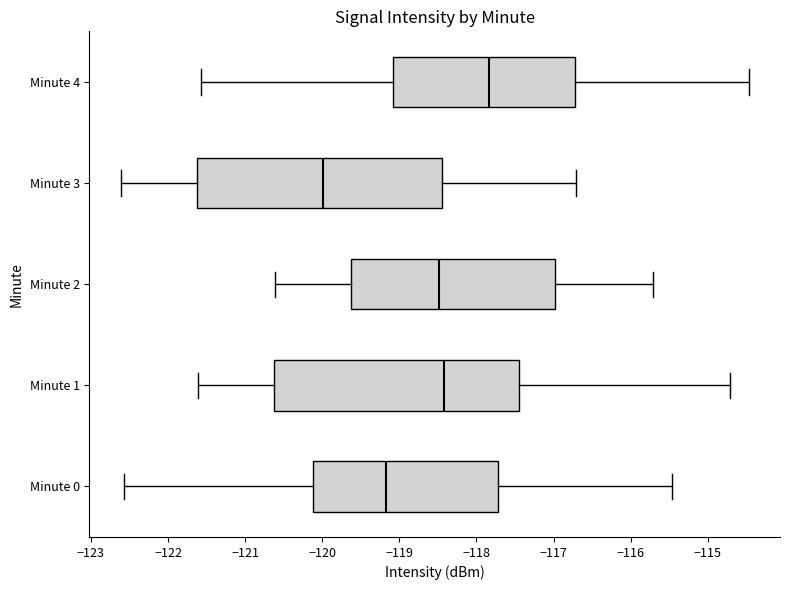

Reading bottom to top, transcribe this box plot: for each box, give where its median line is, the range the box spans, and where its two whiskers end, as read against the x-axis. The values are not printed on the chart, so give them approximately, as read against the axis.

Minute 0: median -119.2, box -120.1 to -117.7, whiskers -122.6 to -115.5
Minute 1: median -118.4, box -120.6 to -117.4, whiskers -121.6 to -114.7
Minute 2: median -118.5, box -119.6 to -117.0, whiskers -120.6 to -115.7
Minute 3: median -120.0, box -121.6 to -118.4, whiskers -122.6 to -116.7
Minute 4: median -117.8, box -119.1 to -116.7, whiskers -121.6 to -114.5